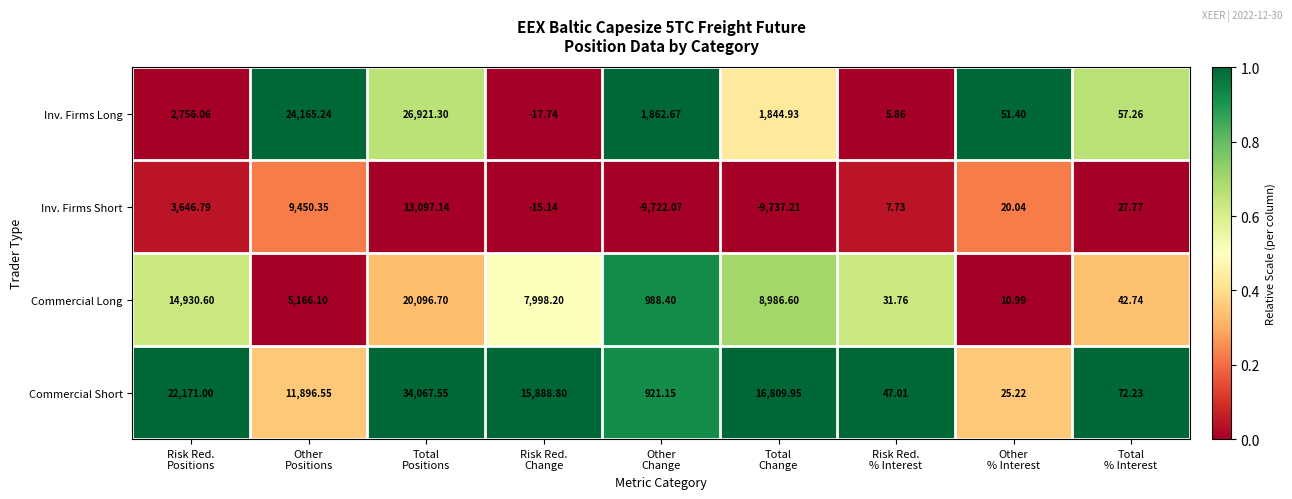

Which series has the widest spread of values?

Commercial Short